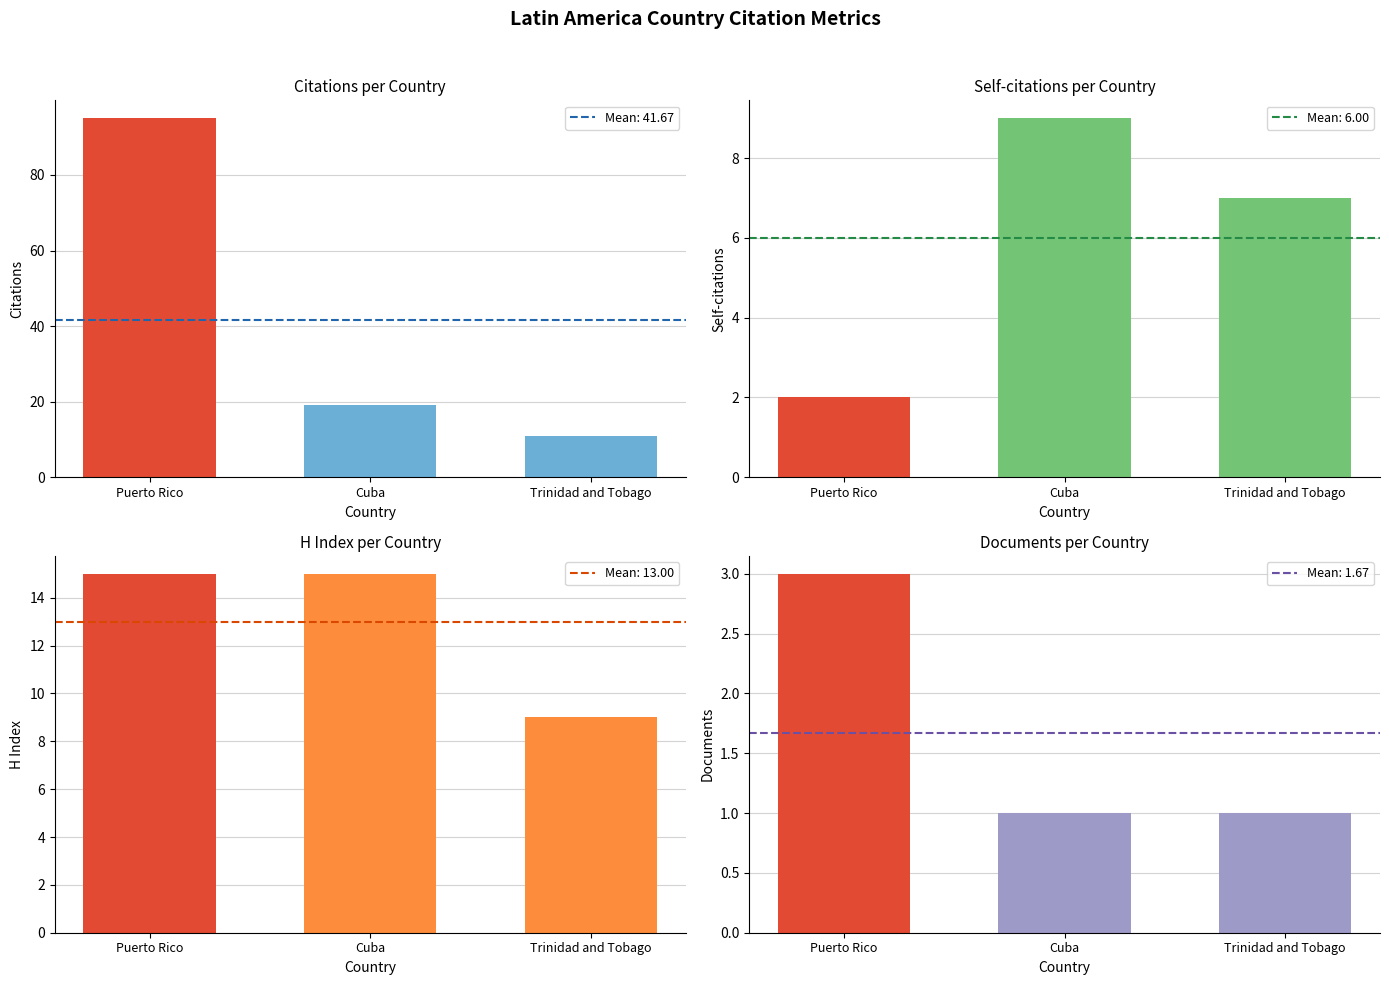

Which series changed the most between Puerto Rico and Cuba?

Citations